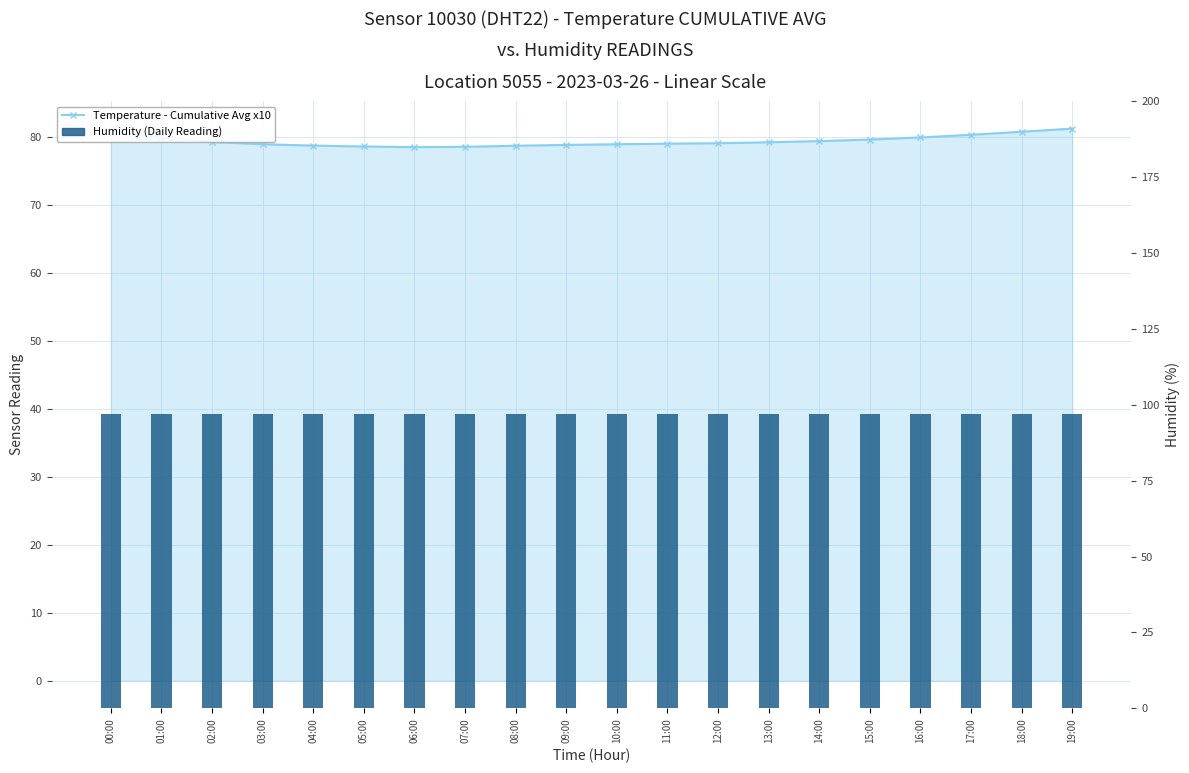

What is the approximate value of Humidity (Daily Reading) at 19:00?

97.0